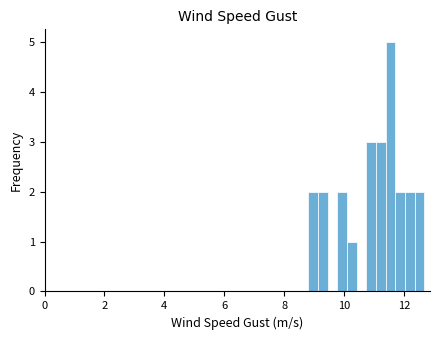

Around what value on the x-axis is the tallest bar? Give the approximate position of its centre, as read against the axis.

11.6